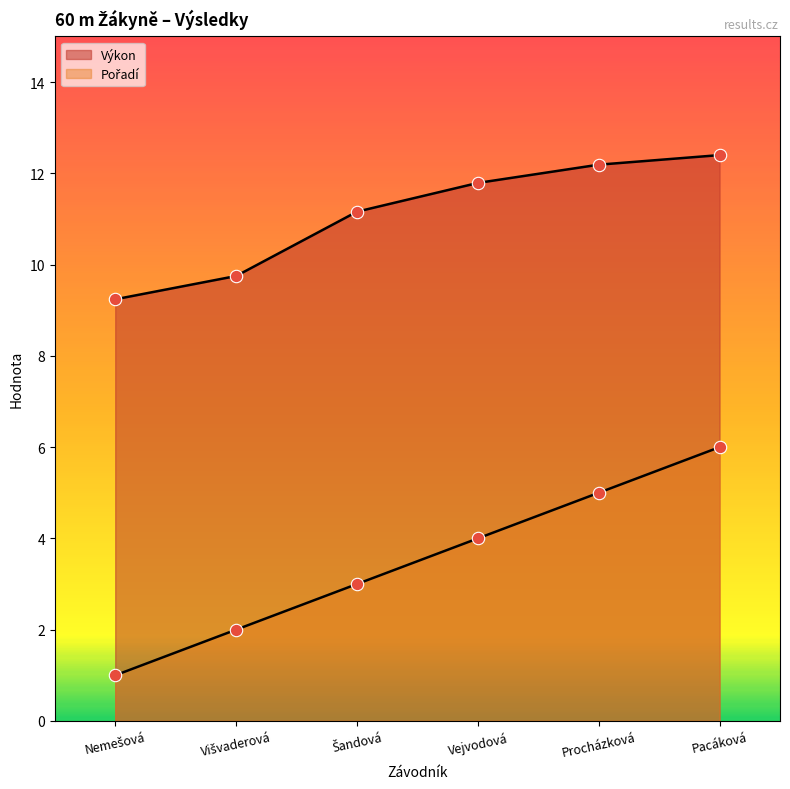

At how many categories does at least one series exceed 12?

2